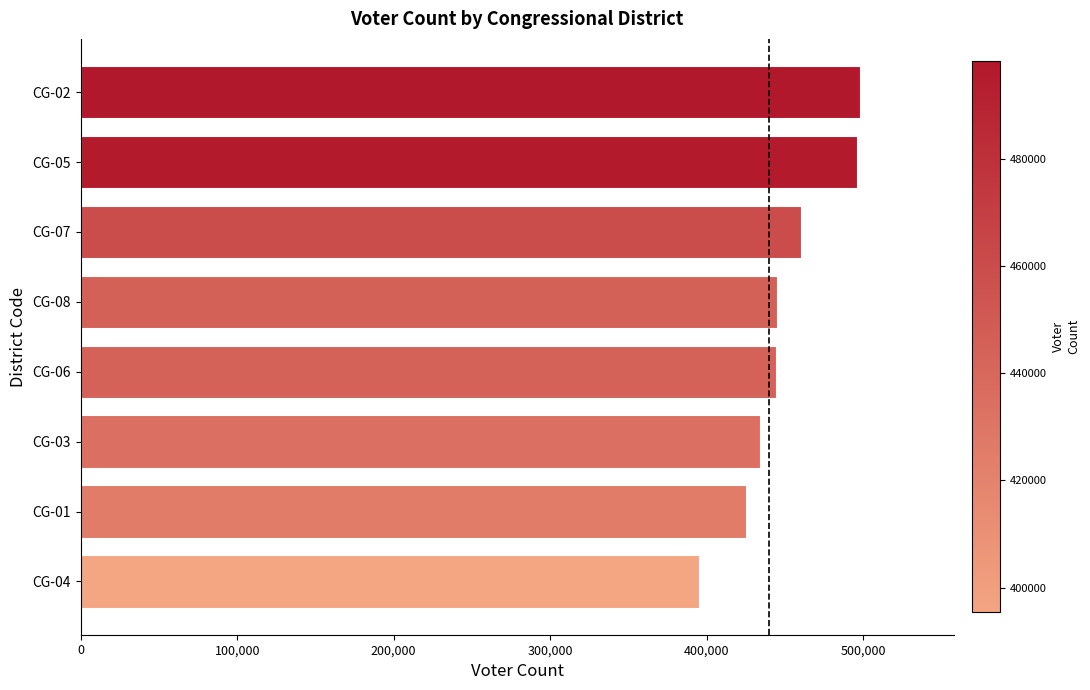

What is the ratio of the value at CG-01 to the value at CG-05?

0.9